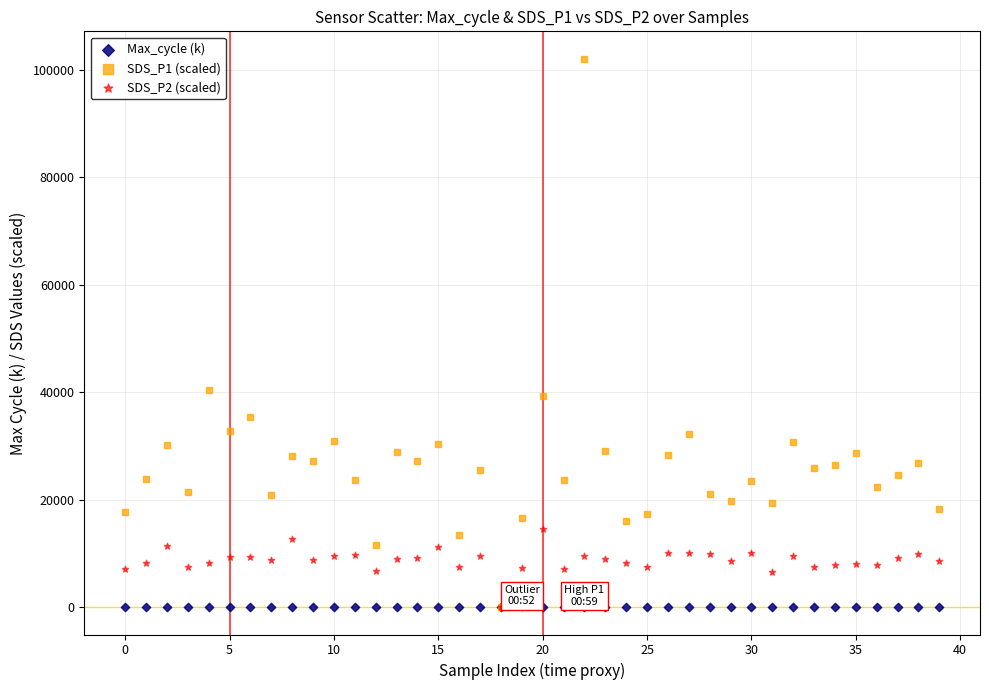

Across all series, what Y value is closest to 51050?

40500.0